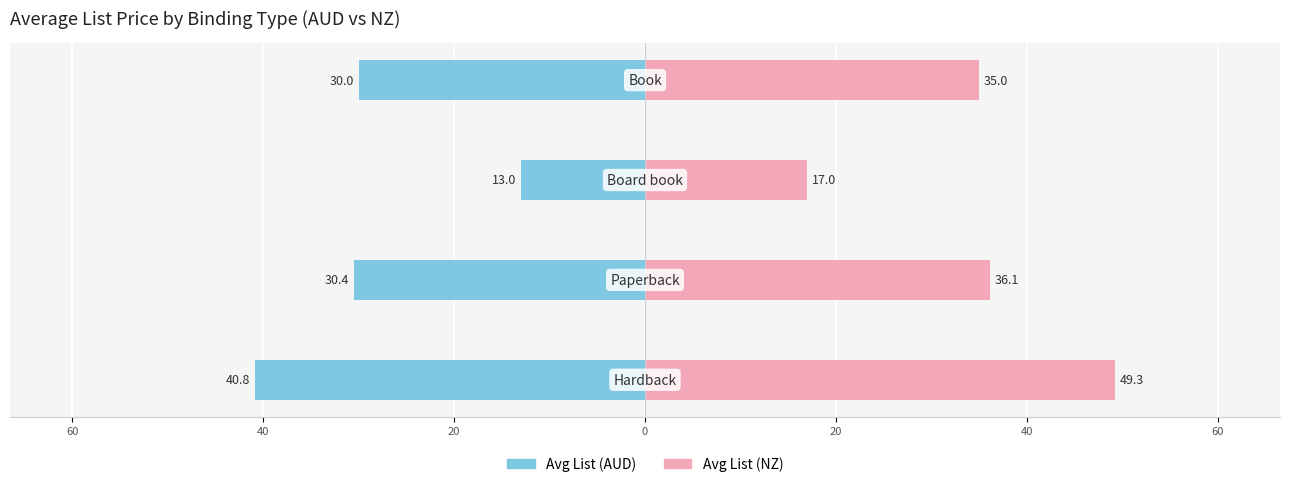

Reading left to right, extract all data points from this chart.

Avg List (AUD): 80=-40.8	60=-30.4	40=-13.0	20=-30.0
Avg List (NZ): 80=49.3	60=36.1	40=17.0	20=35.0